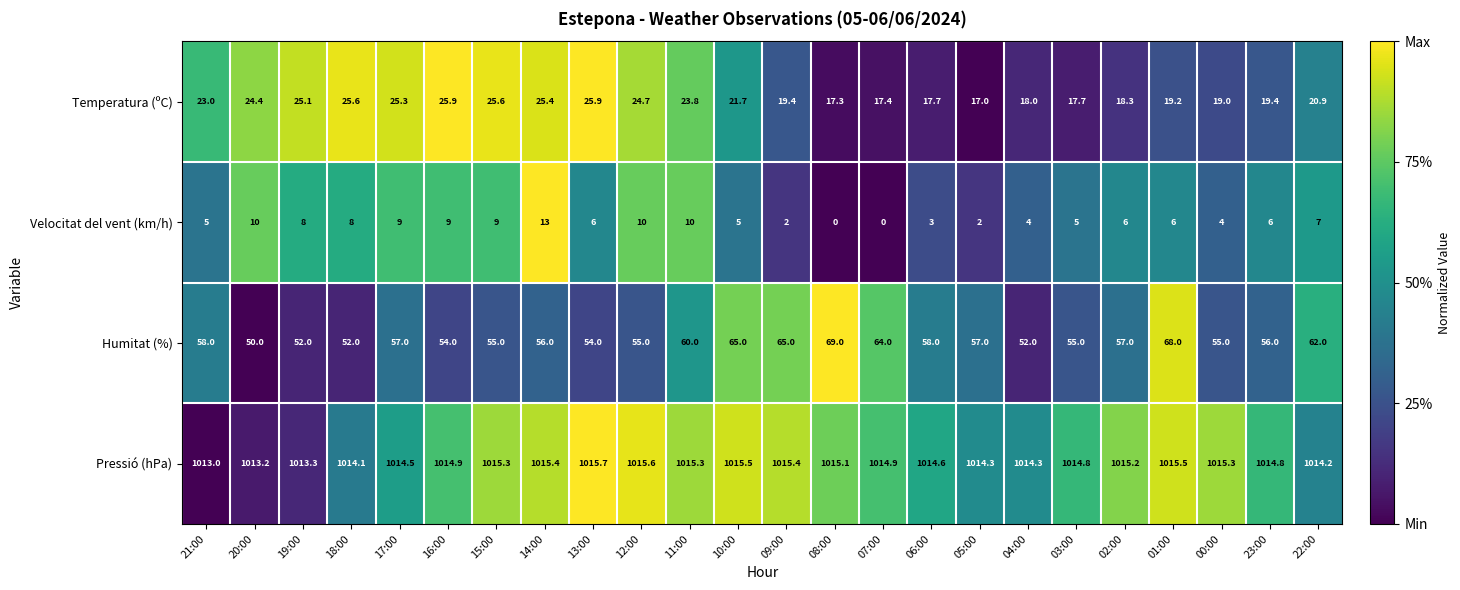

The Velocitat del vent (km/h) series shows 9.8 at 22:00. True or false?

False